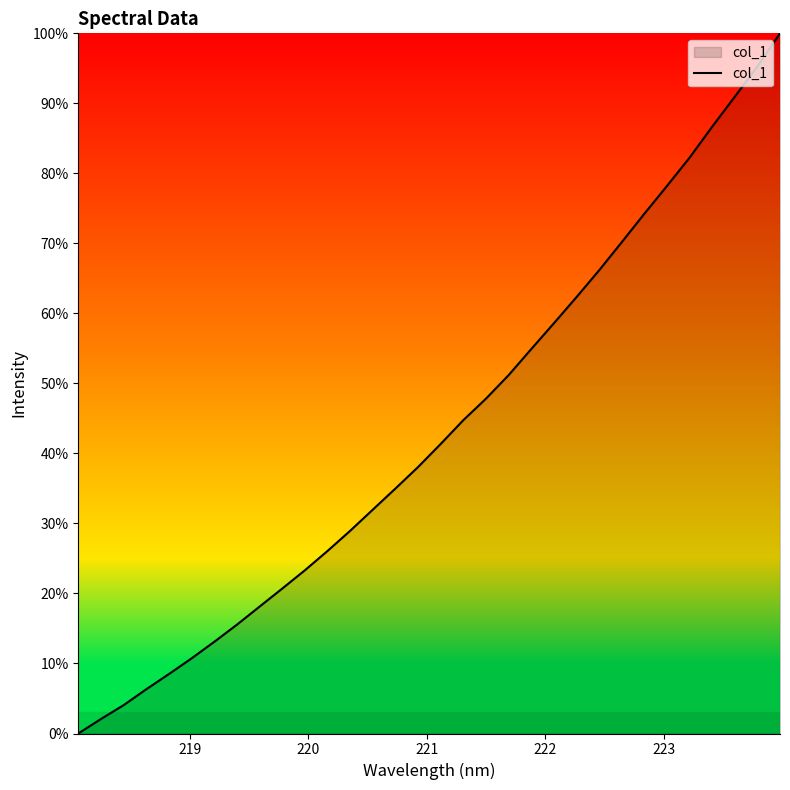

What is the difference between the maximum and minimum values?

100.0